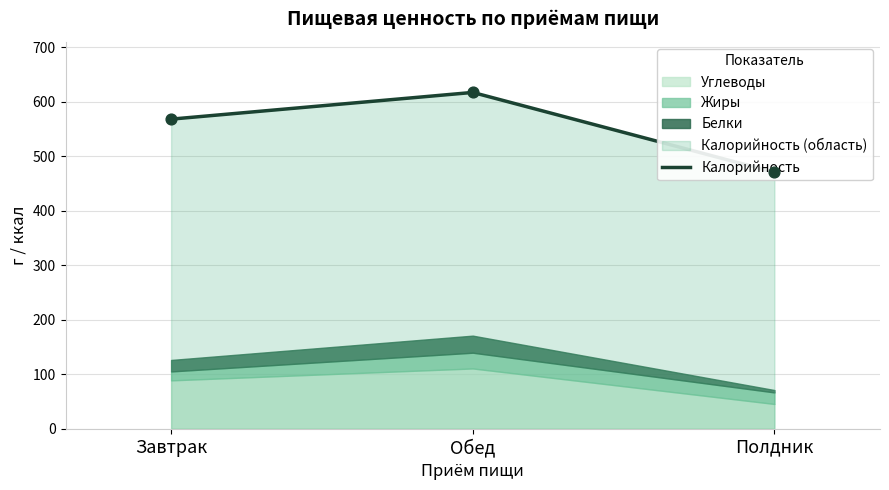

What is the change in value from Завтрак to Обед?

+49.0